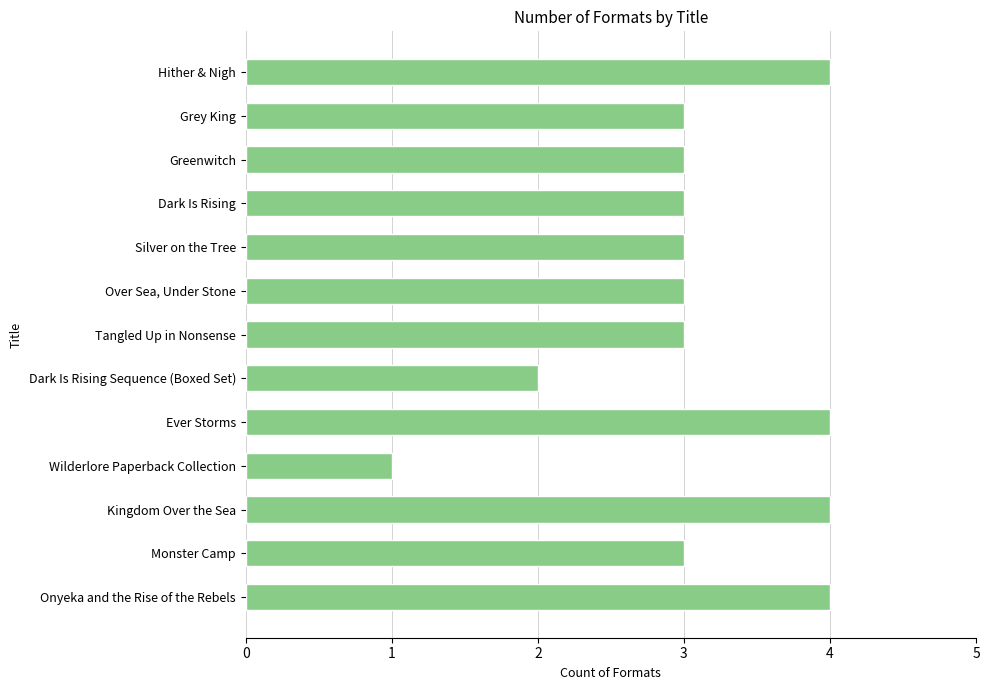

True or false: the data shows 3 at Dark Is Rising Sequence (Boxed Set).

False